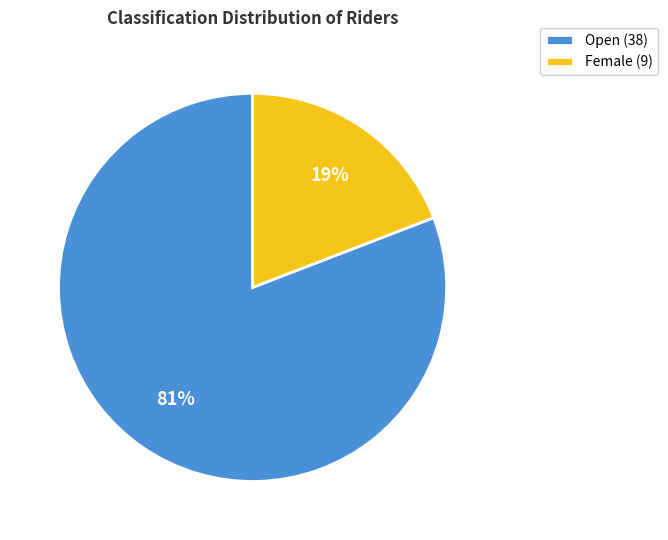

How many slices are in this pie chart?

2